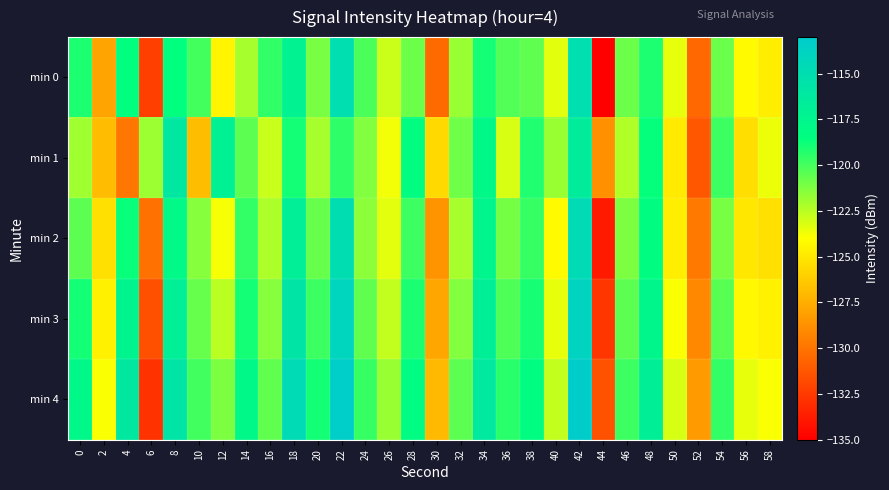

What is the maximum value shown in the chart?

-113.2